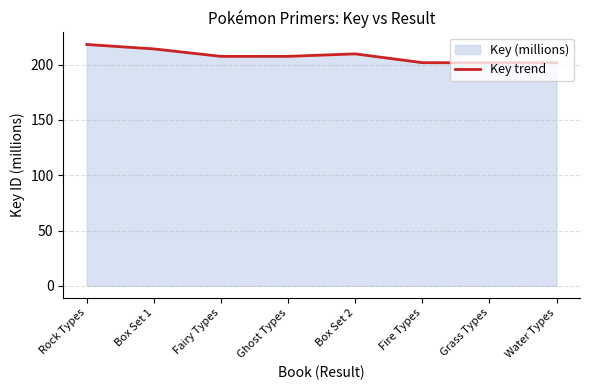

The chart shows a value of 85.1 at Ghost Types. True or false?

False